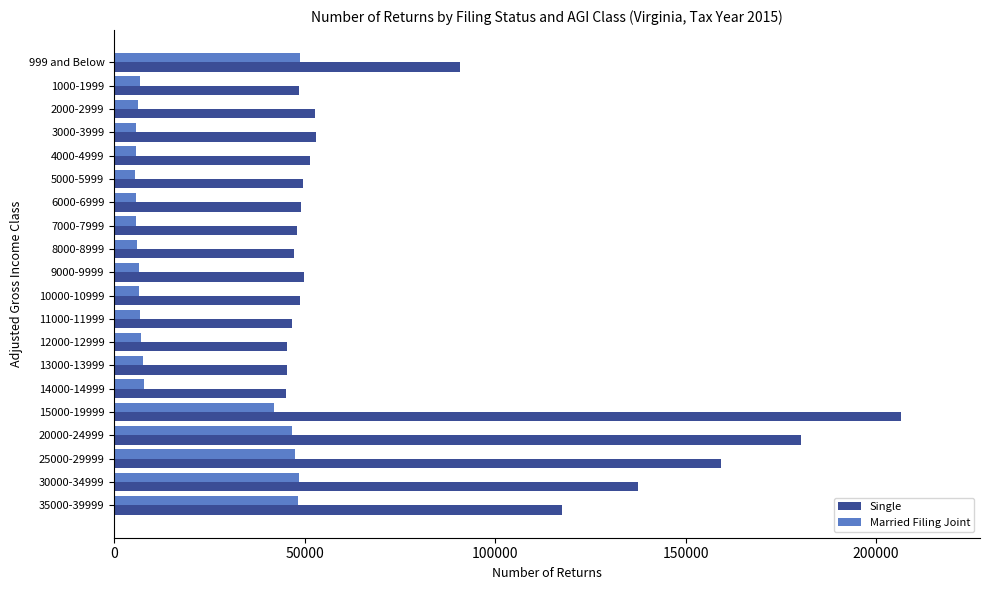

Count the number of categories in the chart.

20